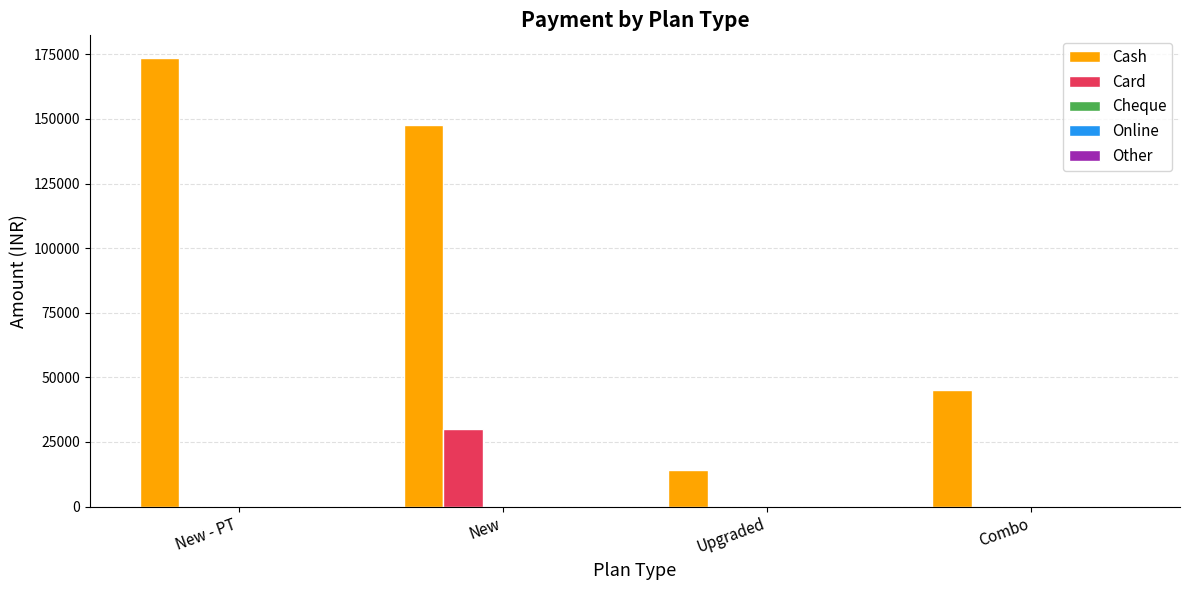

Which series changed the most between New - PT and New?

Card